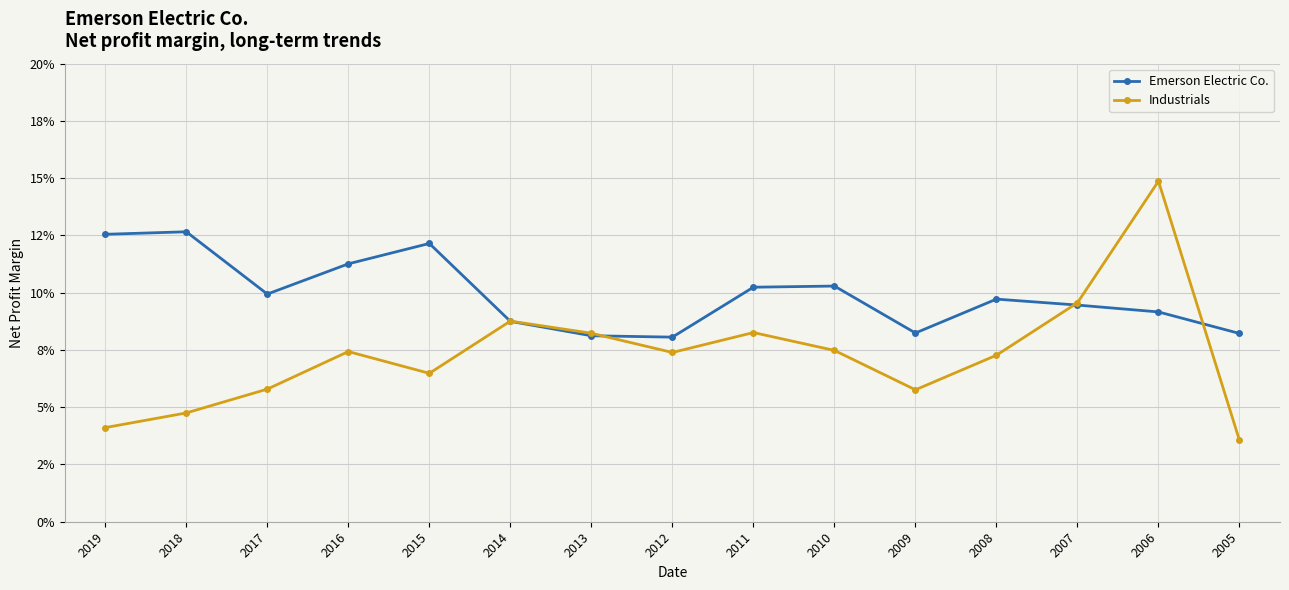

What is the highest value of the Emerson Electric Co. series?

0.1